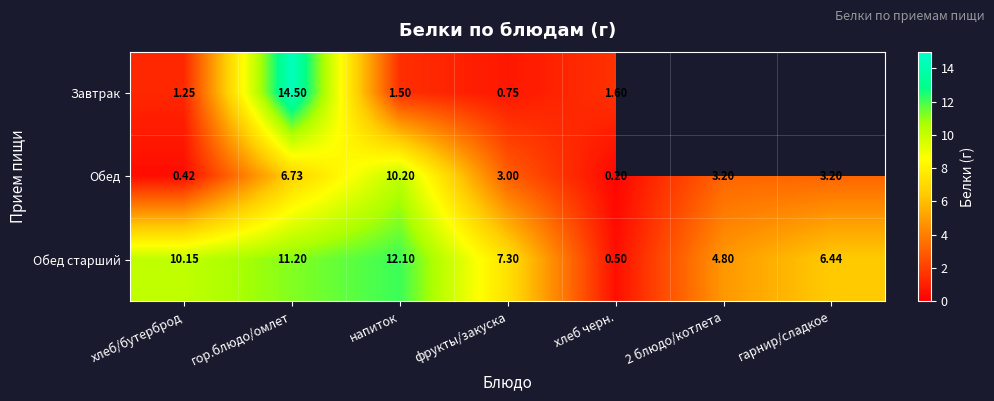

The value of Обед старший at фрукты/закуска is 10.0. True or false?

False